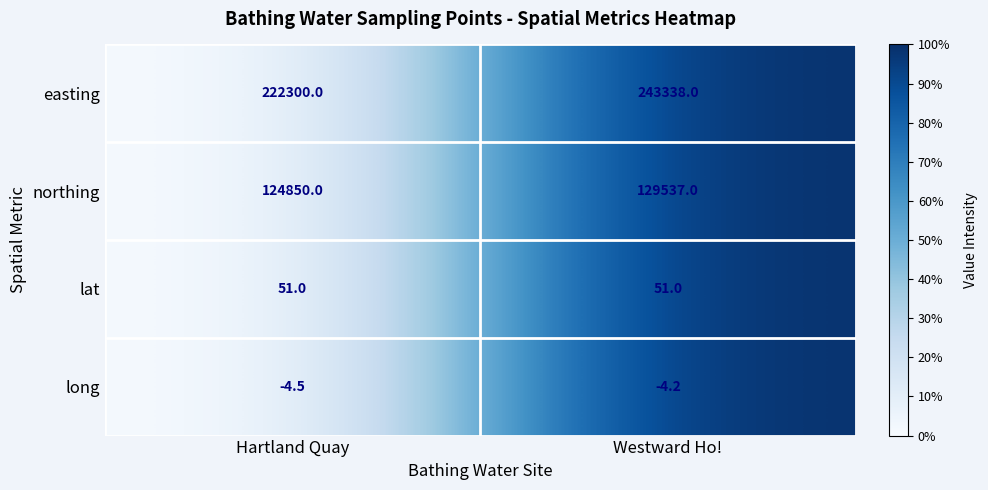

Rank the series by their maximum value, from lowest to highest.

long, lat, northing, easting